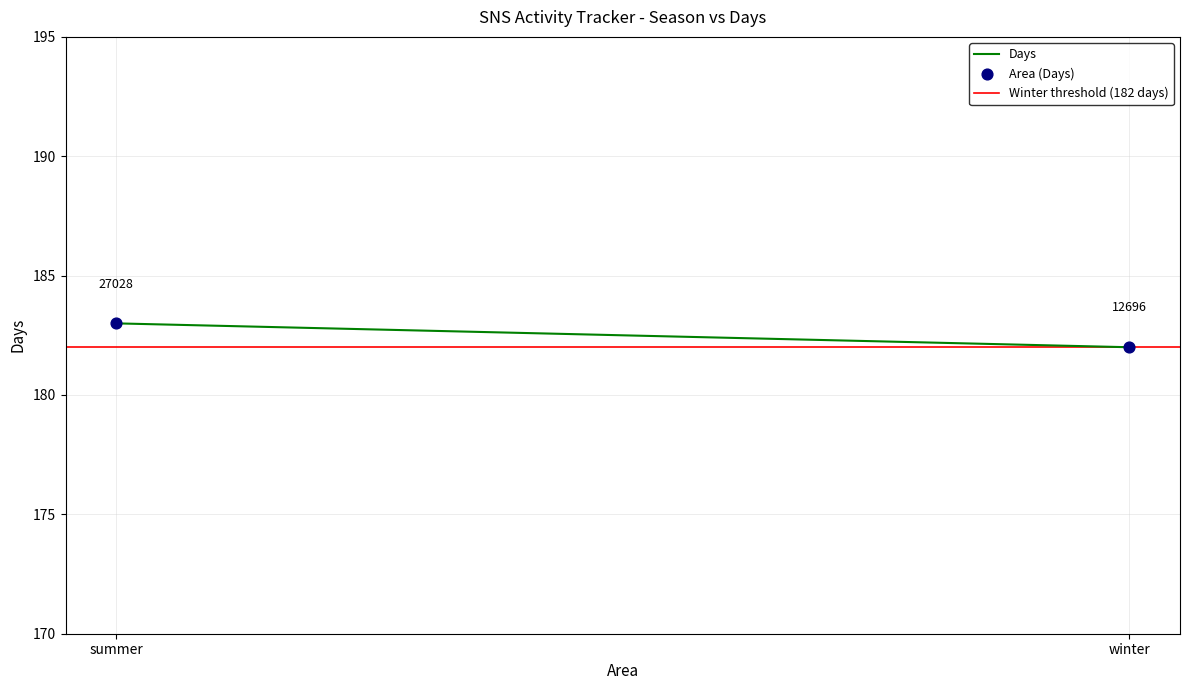

What Y value in the scatter plot is closest to 182?

182